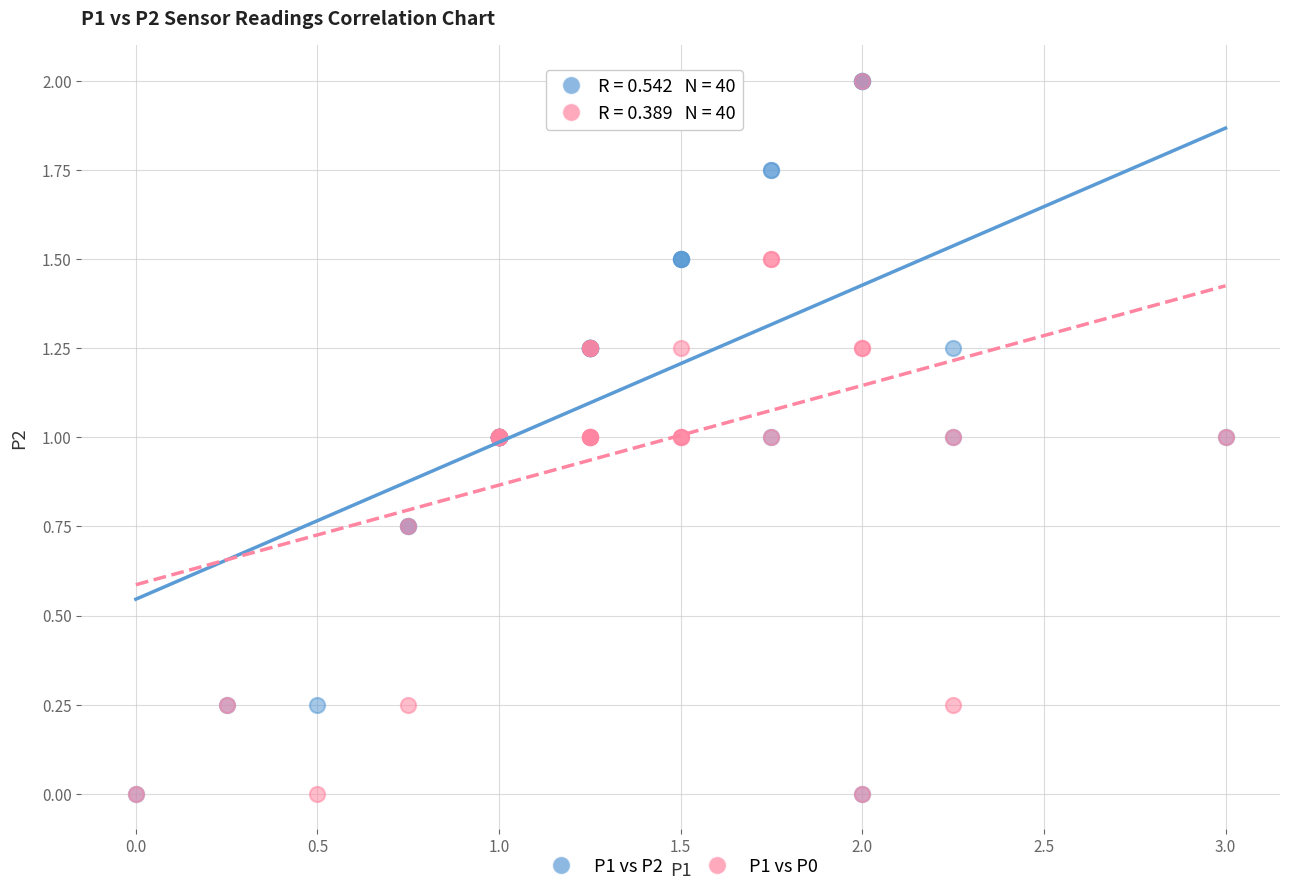

What are all the series names shown in the legend?

P1 vs P2, P1 vs P0